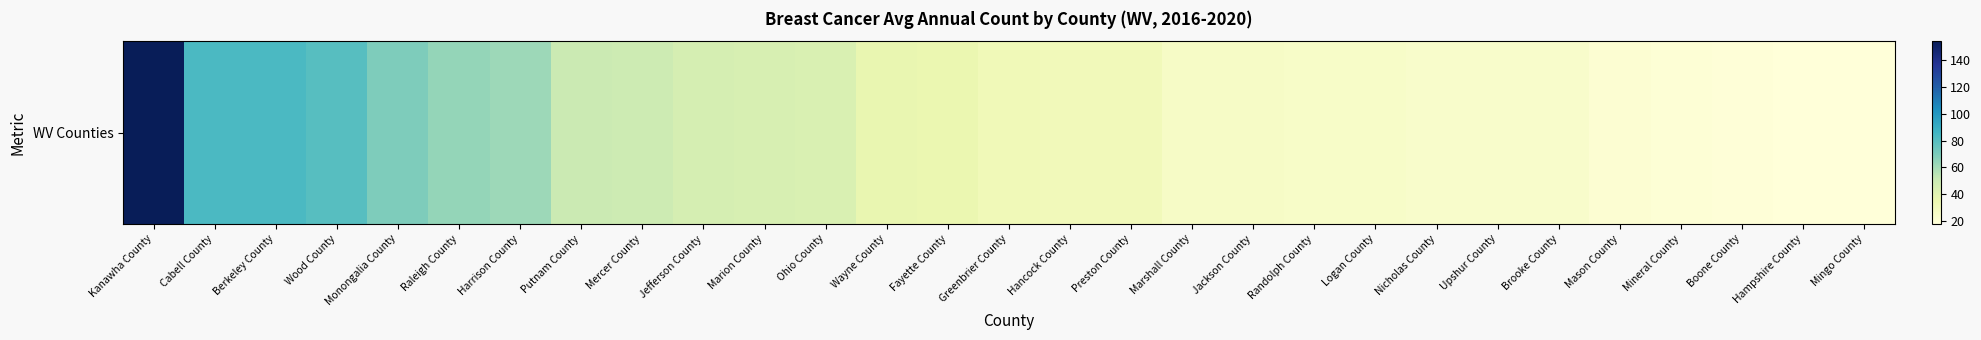

List the labels in order of value, largest first.

Kanawha County, Cabell County, Berkeley County, Wood County, Monongalia County, Raleigh County, Harrison County, Putnam County, Mercer County, Jefferson County, Marion County, Ohio County, Wayne County, Fayette County, Greenbrier County, Hancock County, Preston County, Marshall County, Jackson County, Randolph County, Logan County, Nicholas County, Upshur County, Brooke County, Mason County, Mineral County, Boone County, Hampshire County, Mingo County